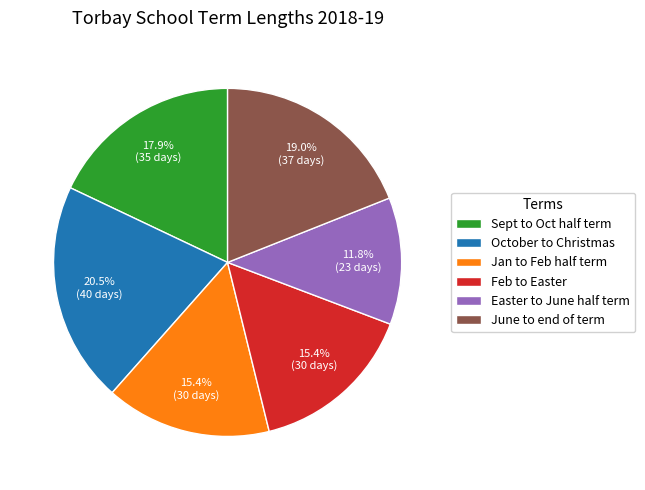

Does any single category account for the majority?

No